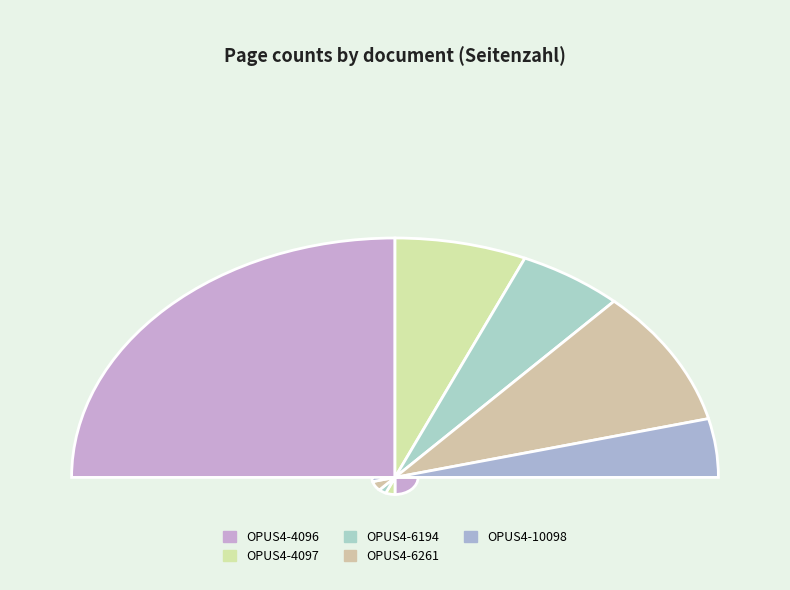

True or false: OPUS4-4096 accounts for 56% of the total.

False